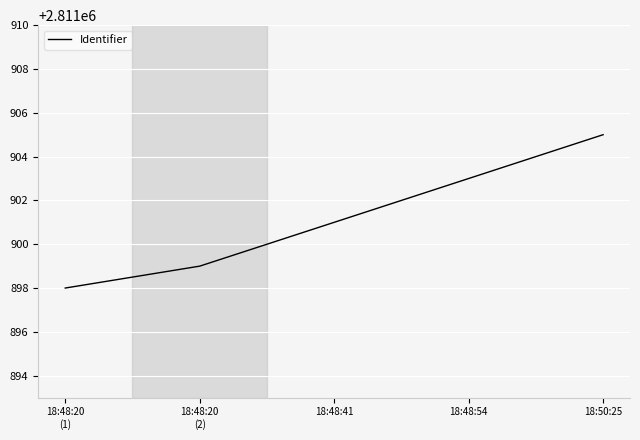

List the labels in order of value, largest first.

18:50:25, 18:48:54, 18:48:41, 18:48:20
(2), 18:48:20
(1)